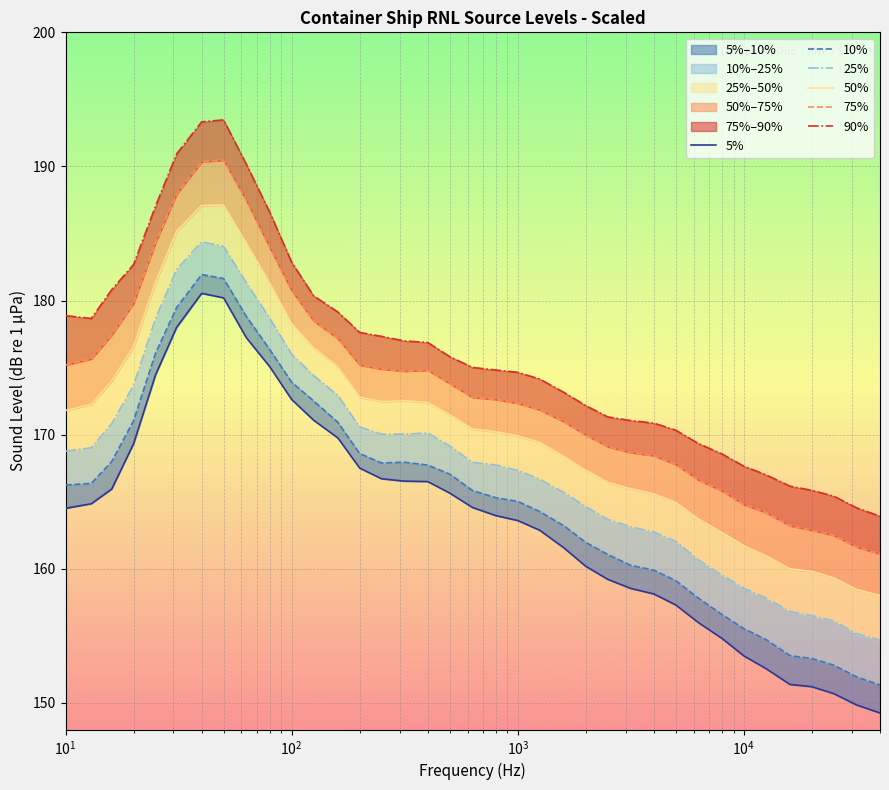

True or false: 25% has more than 0 points higher than both neighbors.

True